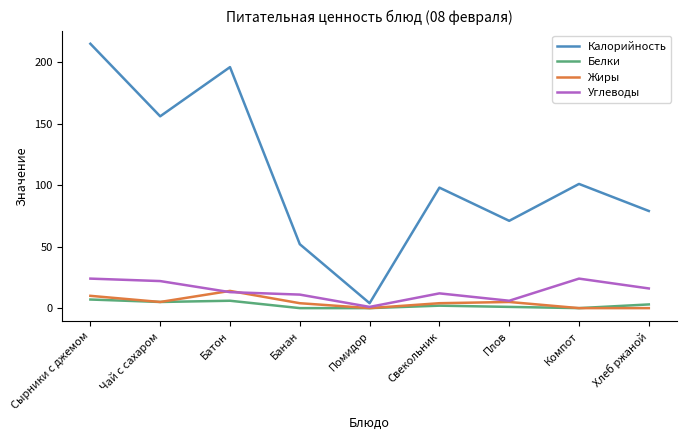

Between Банан and Плов, which series saw the biggest shift?

Калорийность